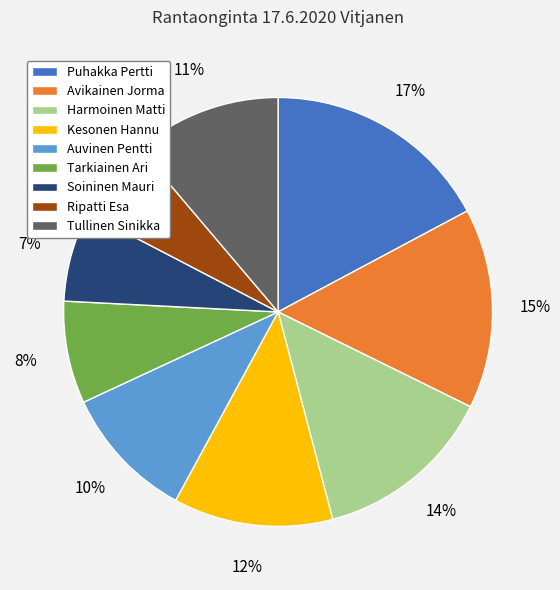

To the nearest percent, what percentage of the pie is Kesonen Hannu?

12%